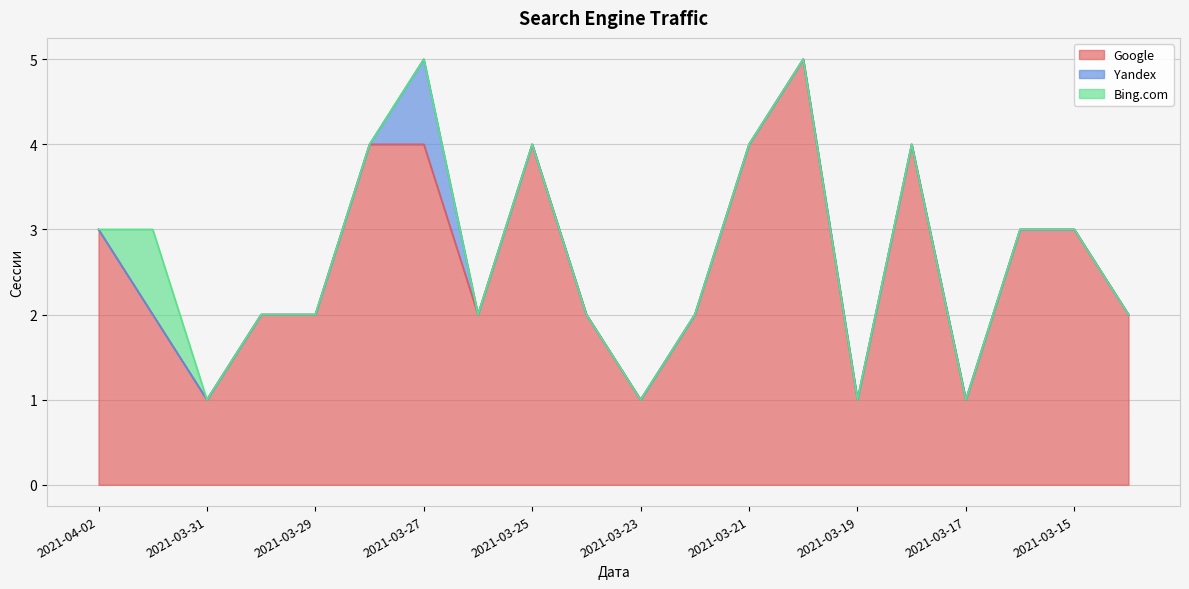

What is the highest value of the Google series?

5